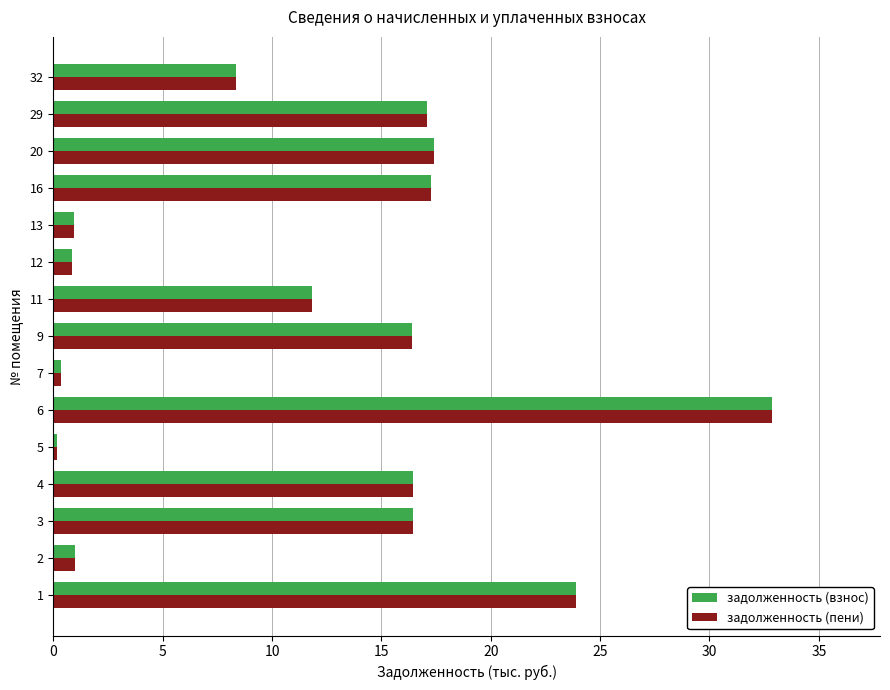

Which category has the highest value across all series?

6